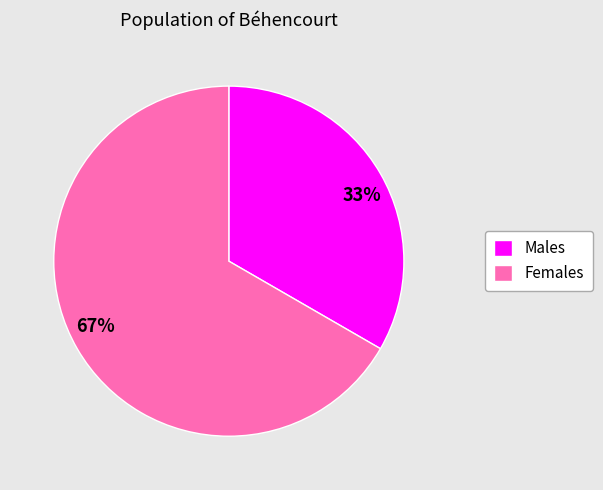

How many slices are in this pie chart?

2